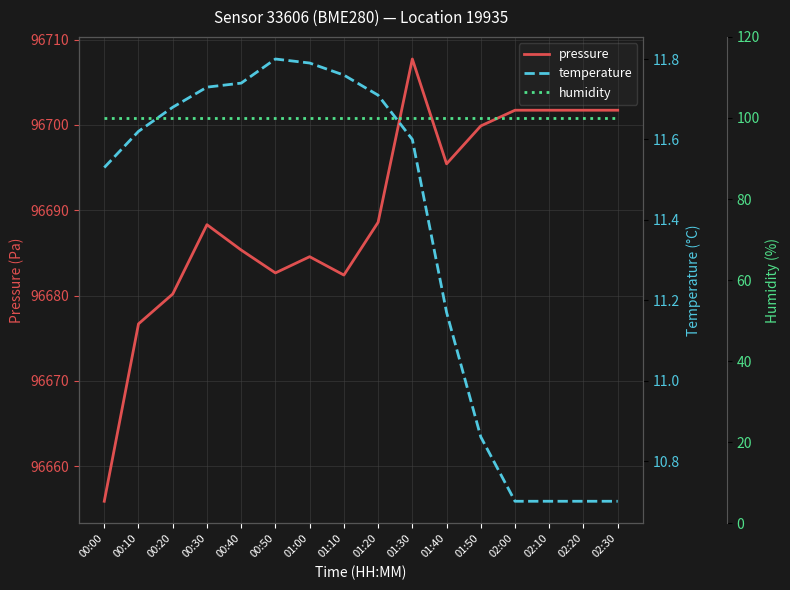

What is the minimum value for pressure?

96655.9